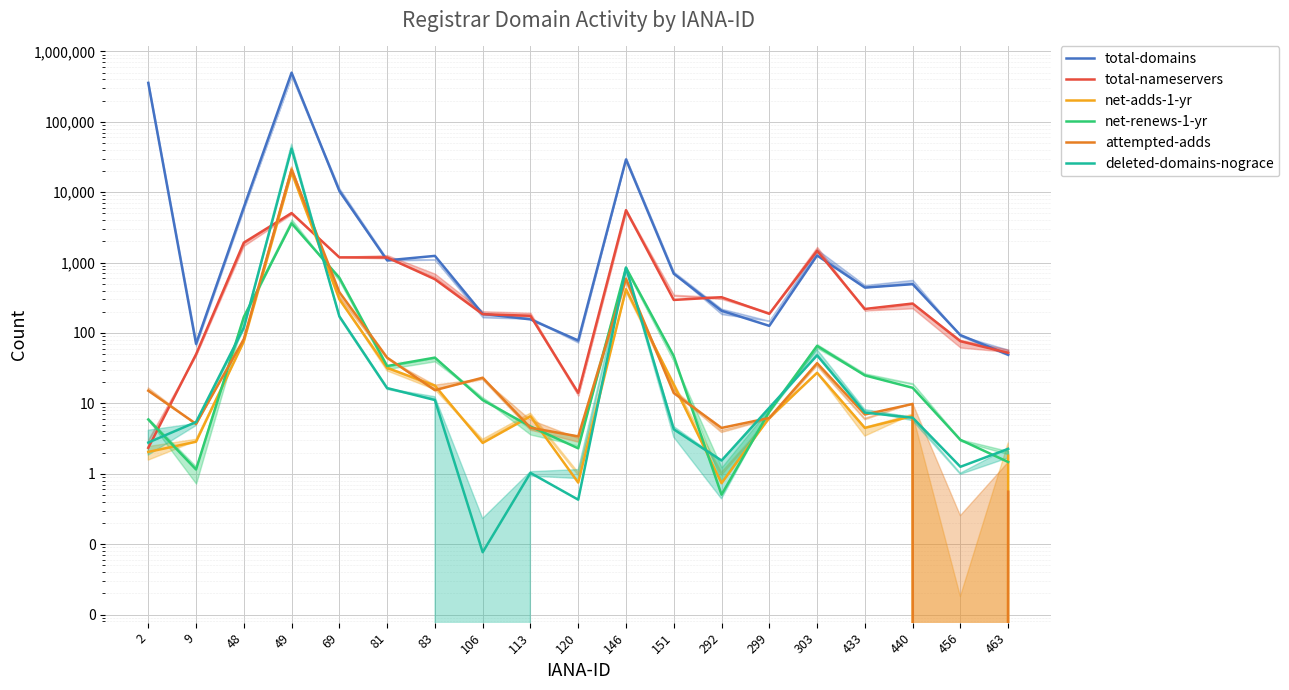

Which series changed the most between 120 and 292?

total-nameservers